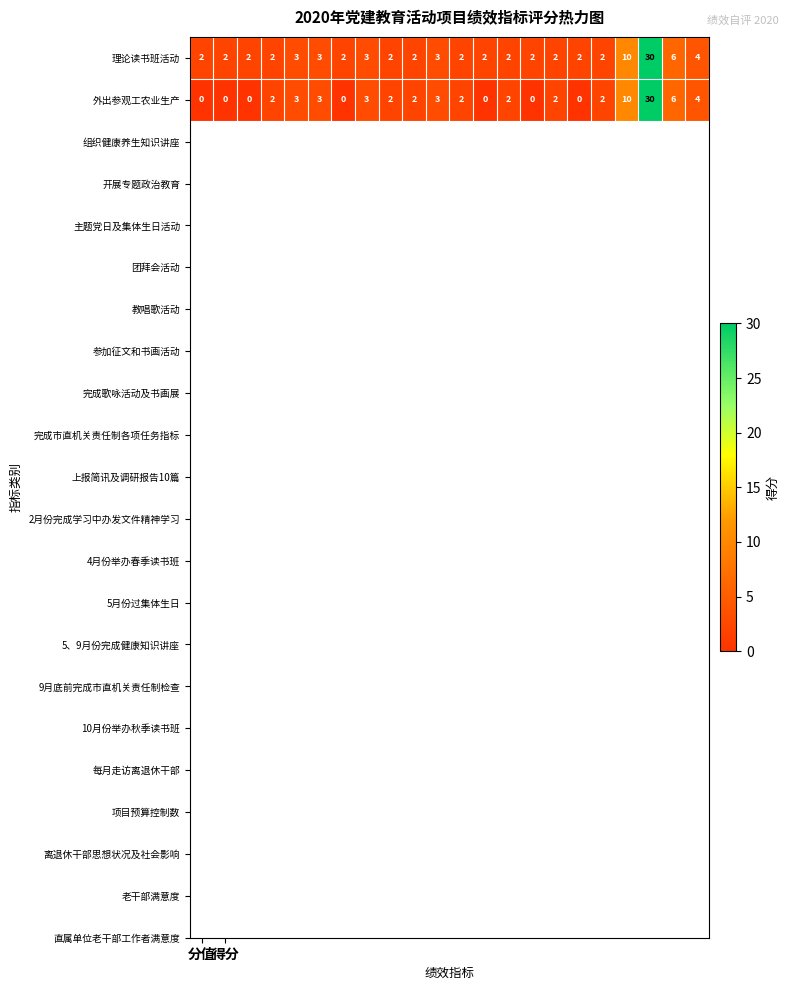

List the series in order of their overall mean, lowest first.

外出参观工农业生产, 理论读书班活动